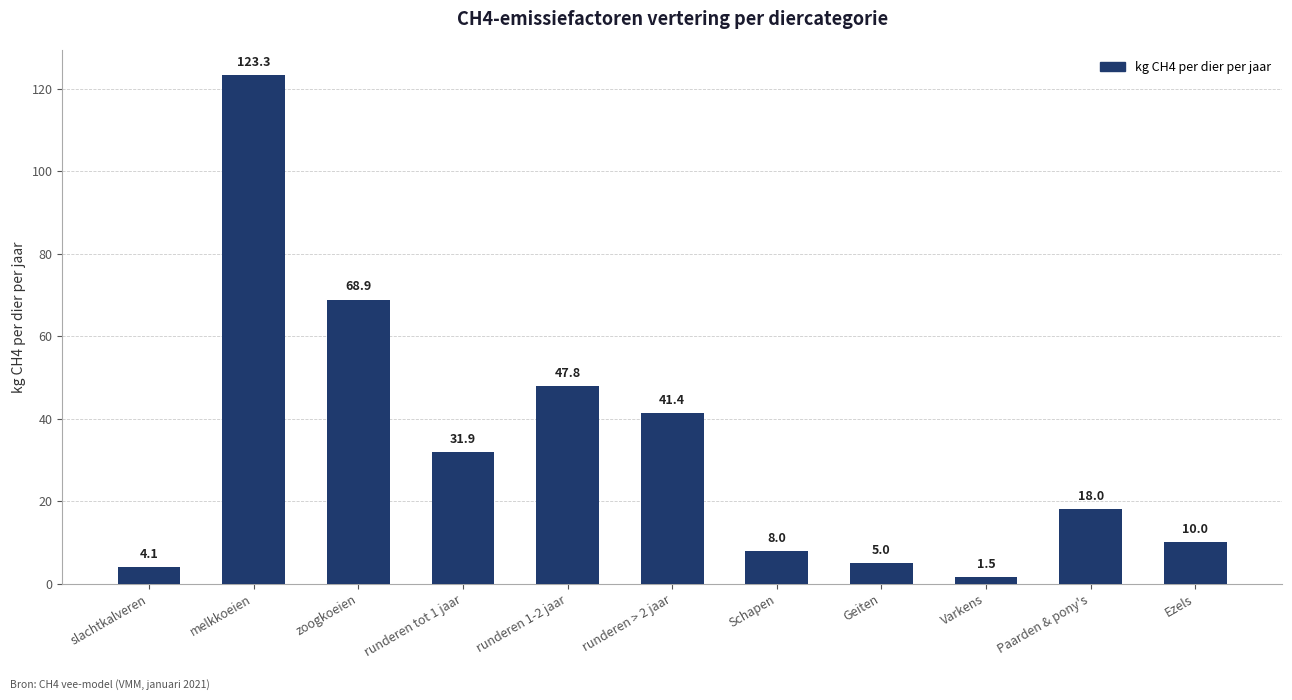

At which category does the chart reach its minimum across all series?

Varkens